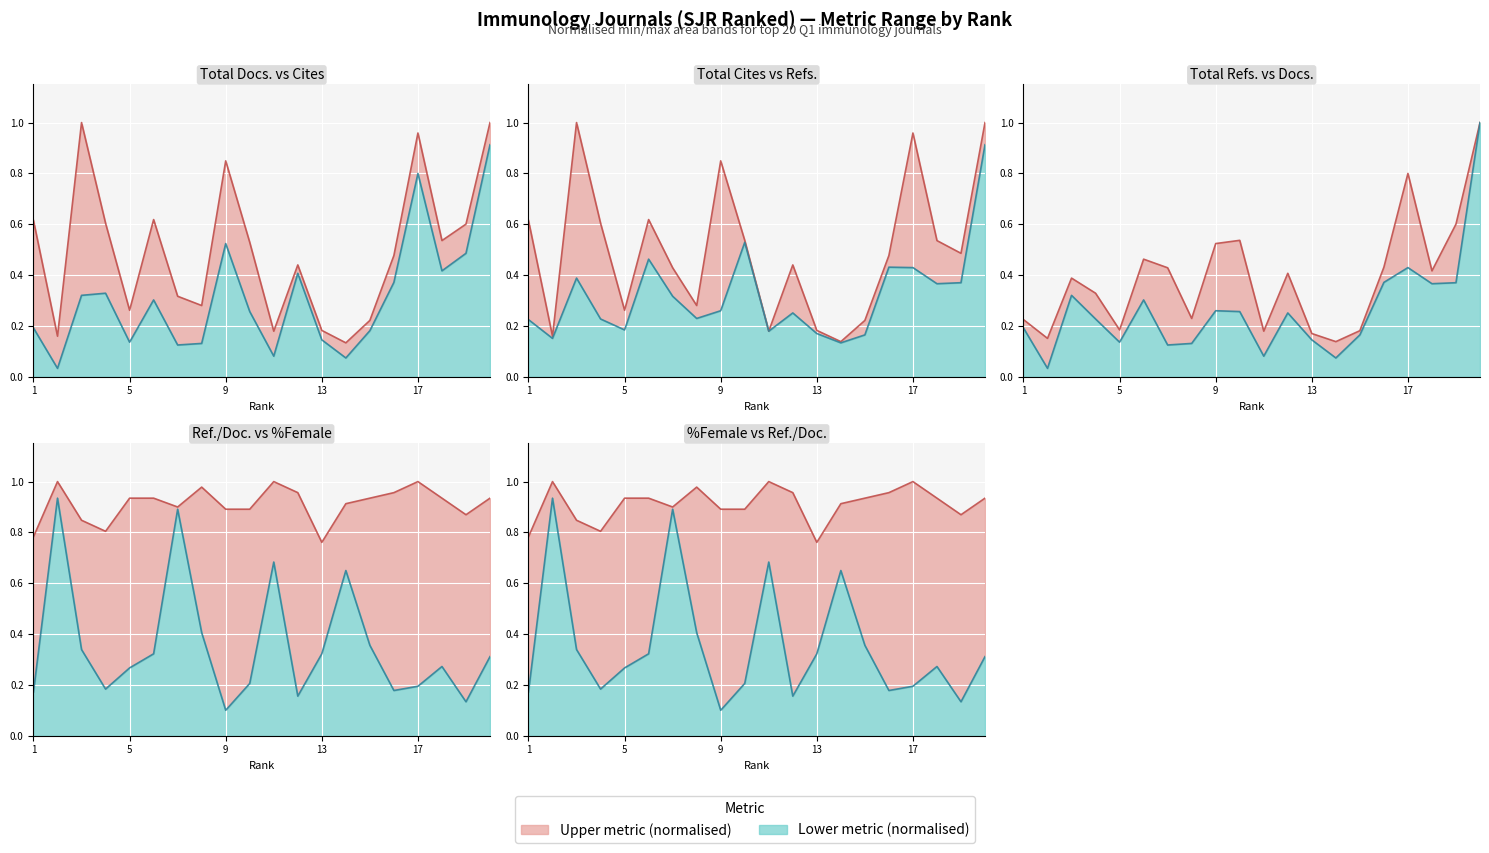

Reading left to right, extract all data points from this chart.

Total Docs. (3years): 0.2	0.0	0.3	0.3	0.1	0.3	0.1	0.1	0.5	0.3	0.1	0.4	0.1	0.1	0.2	0.4	0.8	0.4	0.5	0.9
Total Cites (3years): 0.6	0.2	1.0	0.6	0.3	0.6	0.3	0.3	0.8	0.5	0.2	0.4	0.2	0.1	0.2	0.5	1.0	0.5	0.6	1.0
Total Refs.: 0.2	0.2	0.4	0.2	0.2	0.5	0.3	0.2	0.3	0.5	0.2	0.3	0.2	0.1	0.2	0.4	0.4	0.4	0.4	0.9
Ref. / Doc.: 0.2	0.9	0.3	0.2	0.3	0.3	0.9	0.4	0.1	0.2	0.7	0.2	0.3	0.7	0.4	0.2	0.2	0.3	0.1	0.3